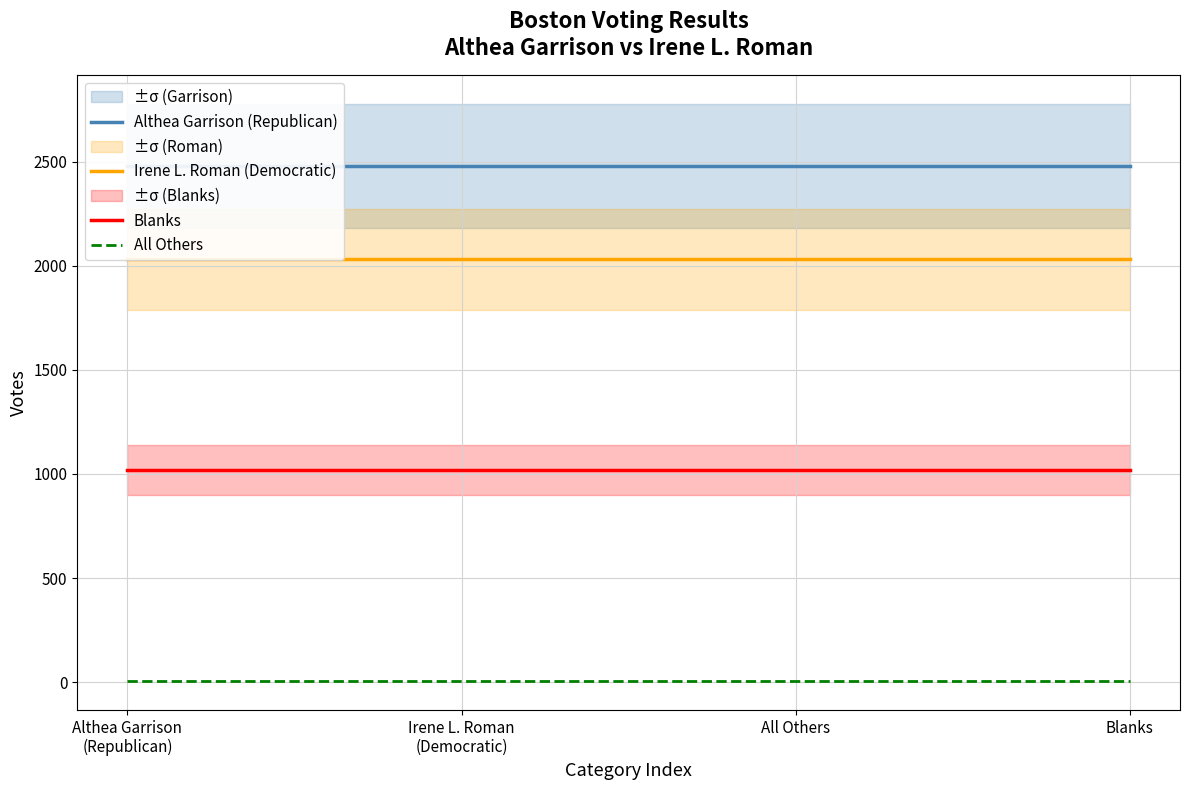

What position from the right is Althea Garrison
(Republican)?

4